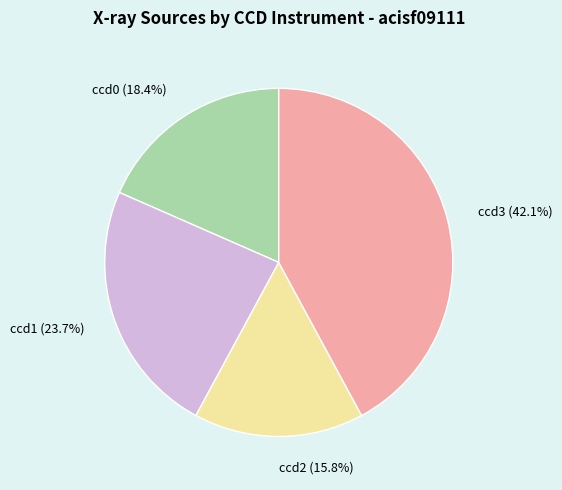

Which category has the biggest portion of the pie?

ccd3